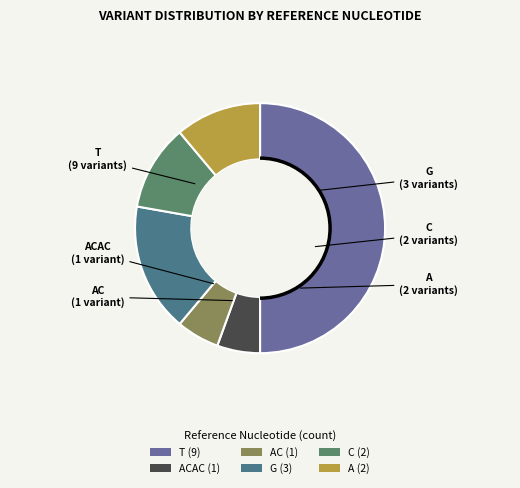

Count the number of slices in the pie.

6